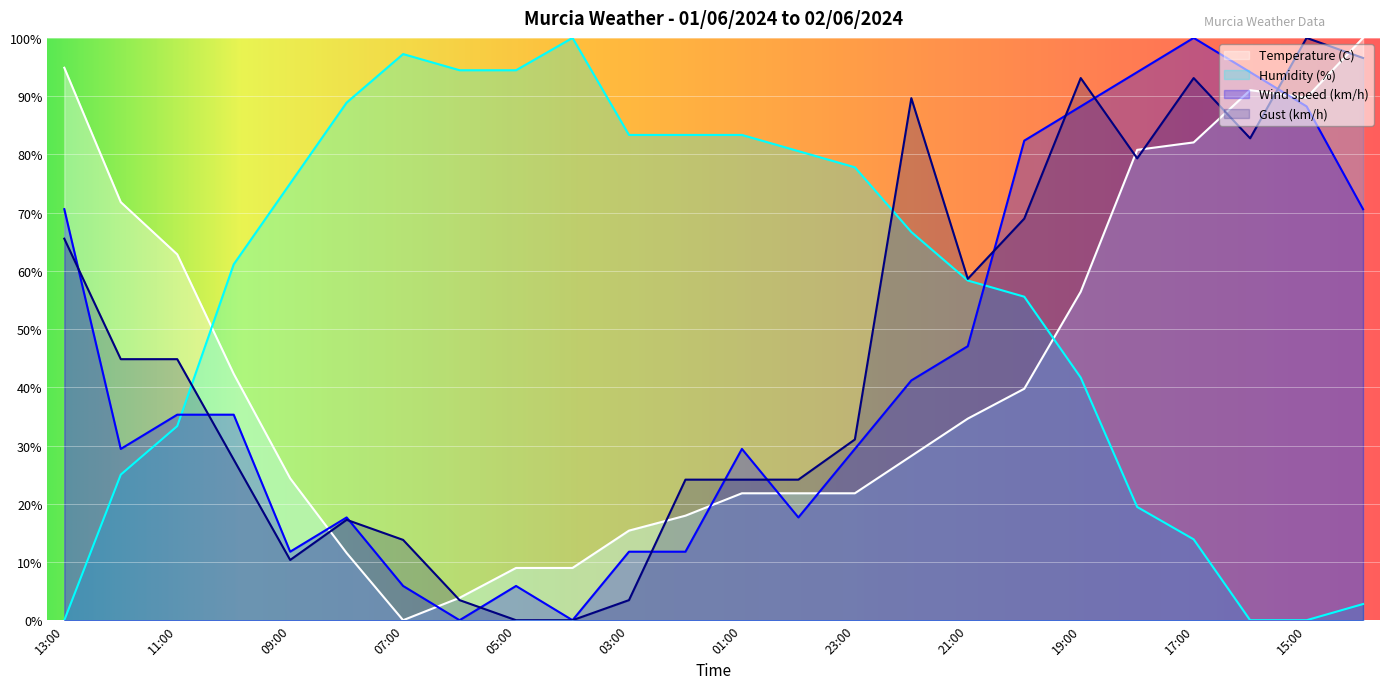

How many values in the Humidity (%) series are below 66?

12